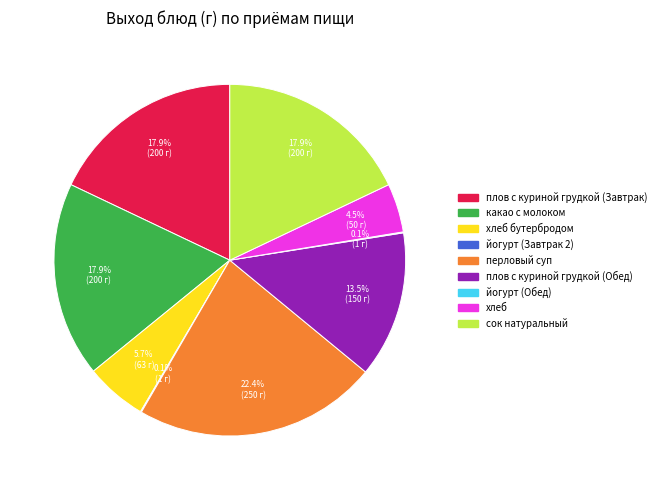

Is there any slice that represents more than half of the pie?

No